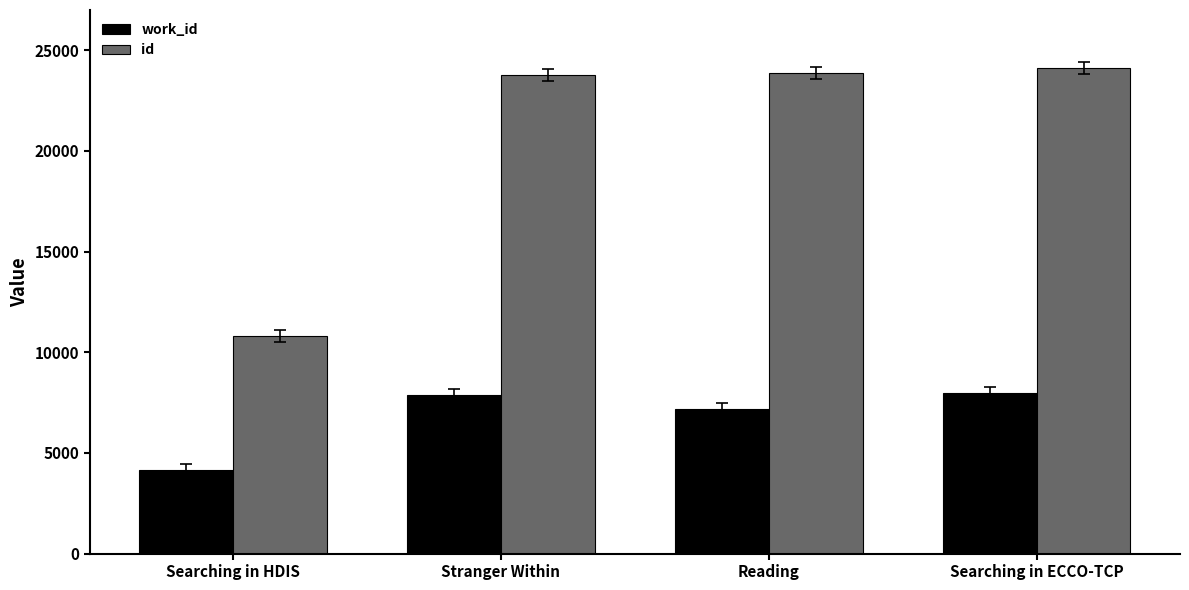

At how many categories does at least one series exceed 12752?

3